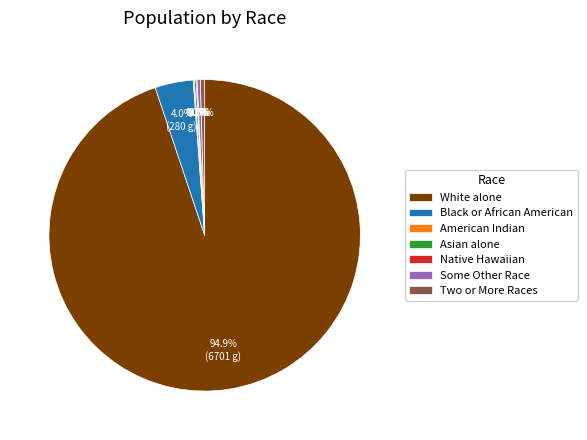

What portion of the pie excludes White alone?

5.1%